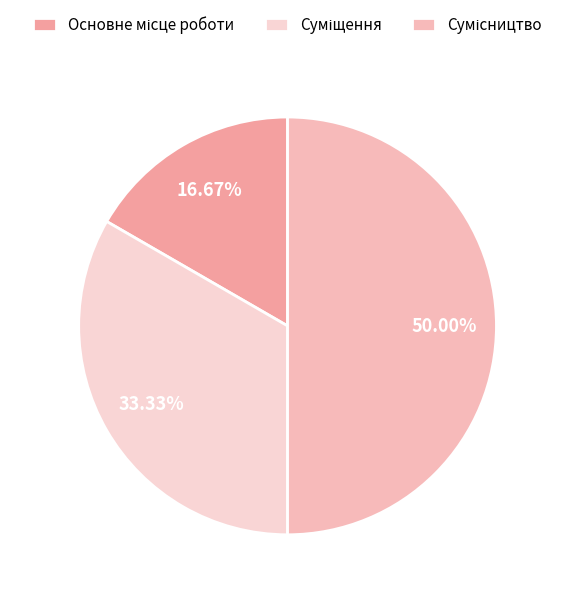

Count the number of slices in the pie.

3